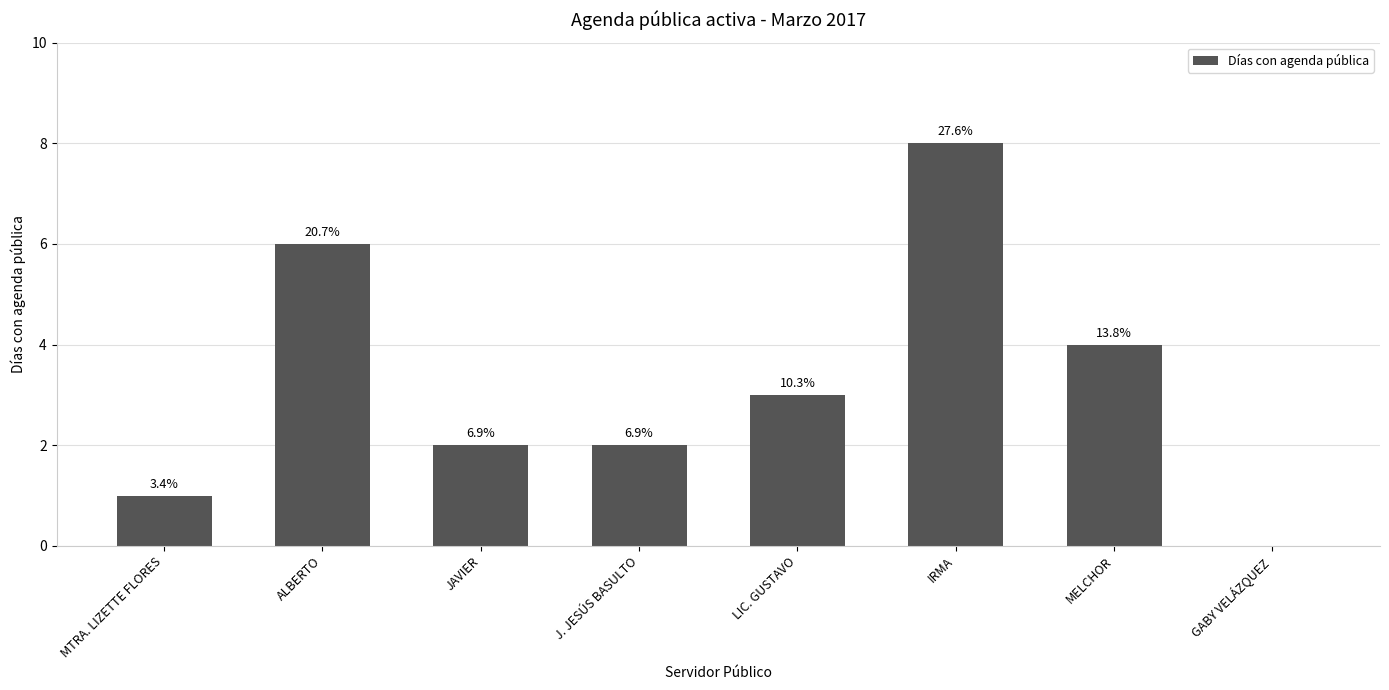

Is it true that the value at GABY VELÁZQUEZ is 4?

False